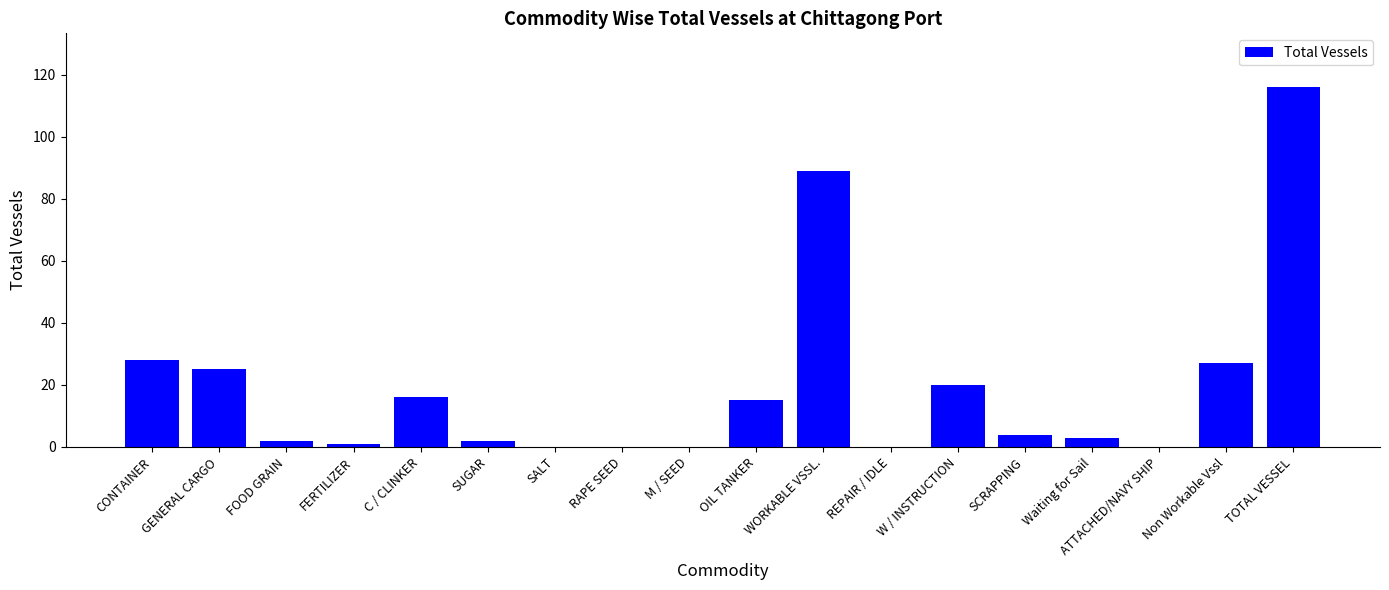

The value at ATTACHED/NAVY SHIP is 0. True or false?

True